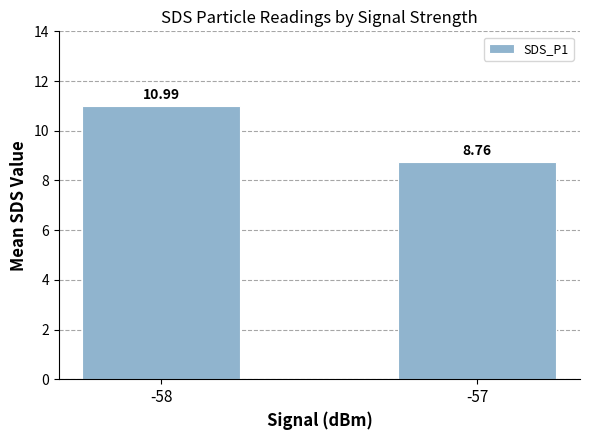

What is the average value?

9.9